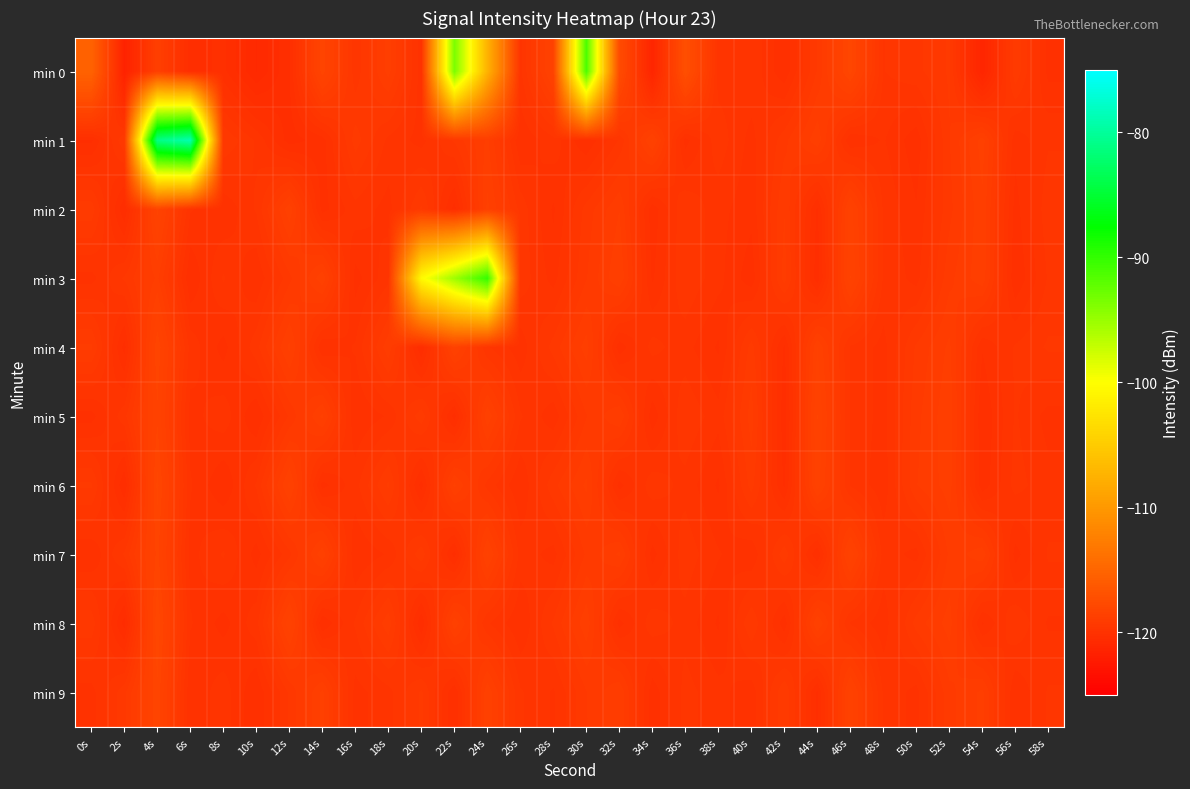

Which series has the widest spread of values?

min 1